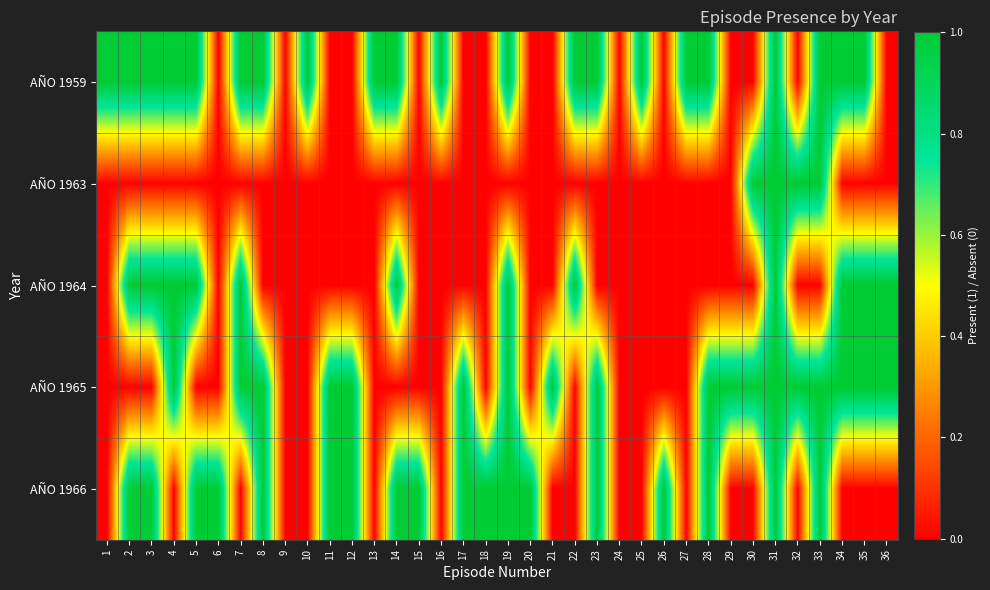

Between 16 and 23, which is larger?

16